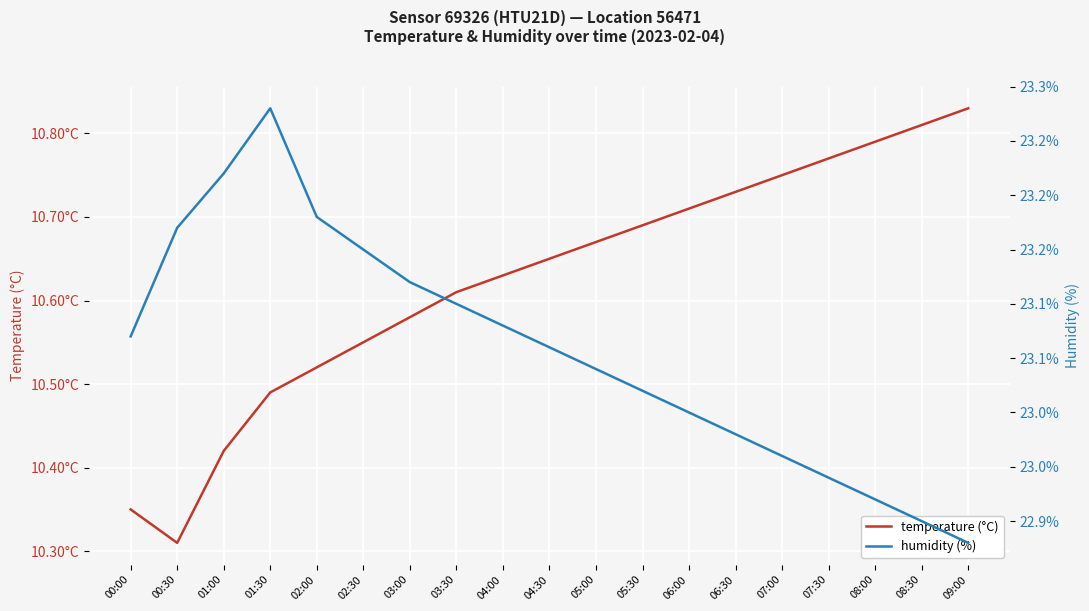

List the series in order of their peak value, highest first.

humidity (%), temperature (°C)